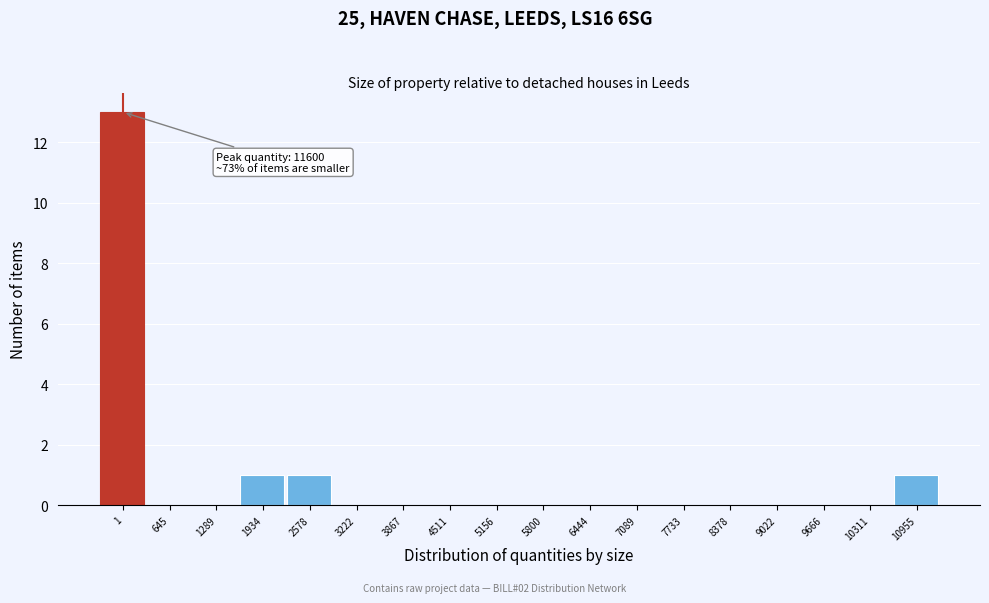

Reading left to right, extract all data points from this chart.

1=13	645=0	1289=0	1934=1	2578=1	3222=0	3867=0	4511=0	5156=0	5800=0	6444=0	7089=0	7733=0	8378=0	9022=0	9666=0	10311=0	10955=1